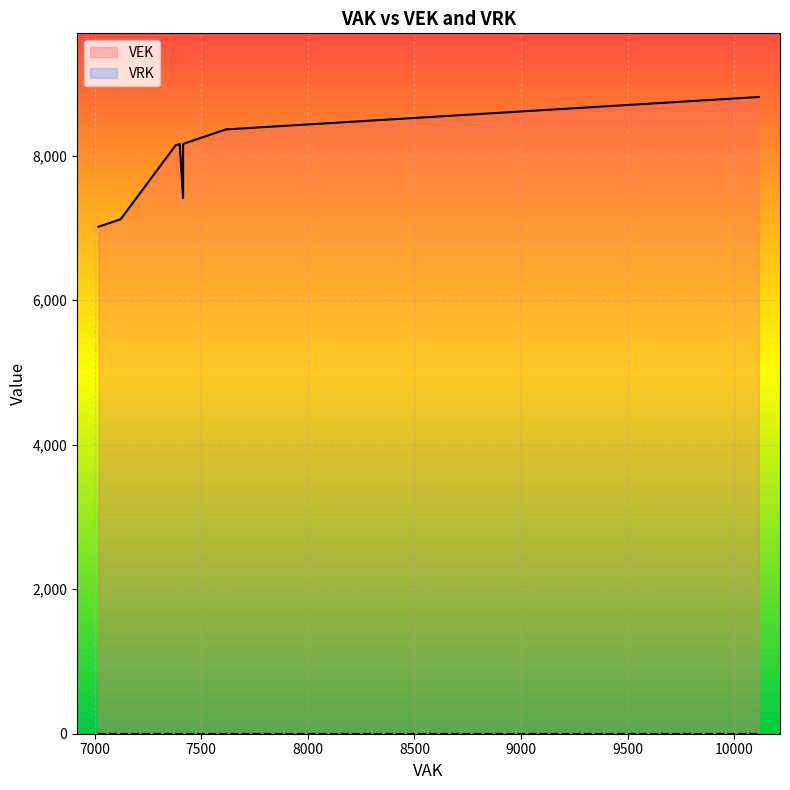

List the series in order of their overall mean, highest first.

VEK, VRK